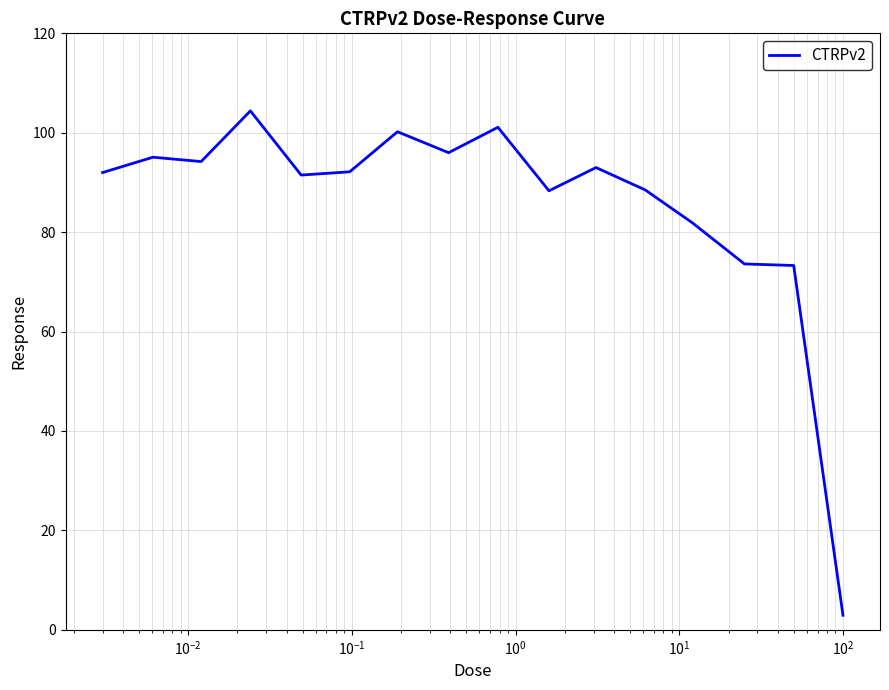

What is the minimum value shown in the chart?

2.9